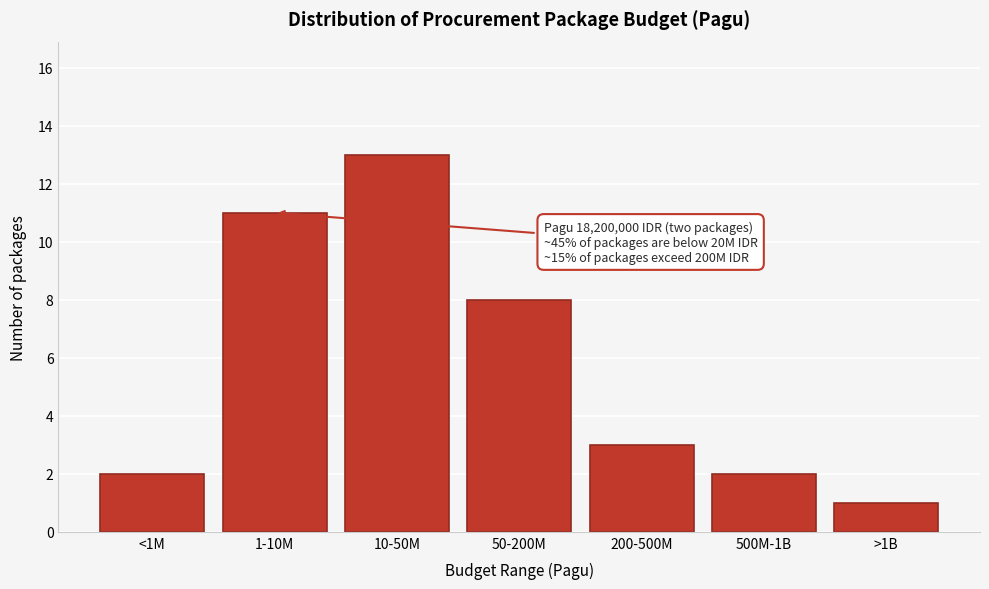

Reading left to right, what are all the values shown in this chart?

<1M=2	1-10M=11	10-50M=13	50-200M=8	200-500M=3	500M-1B=2	>1B=1